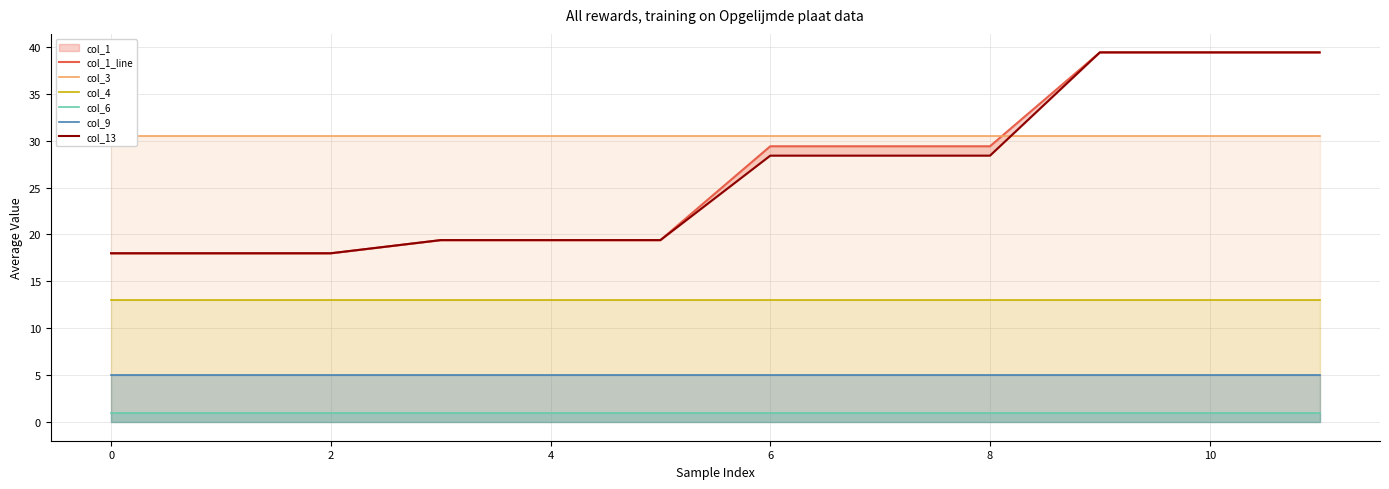

True or false: col_6 and col_9 intersect in this chart.

False